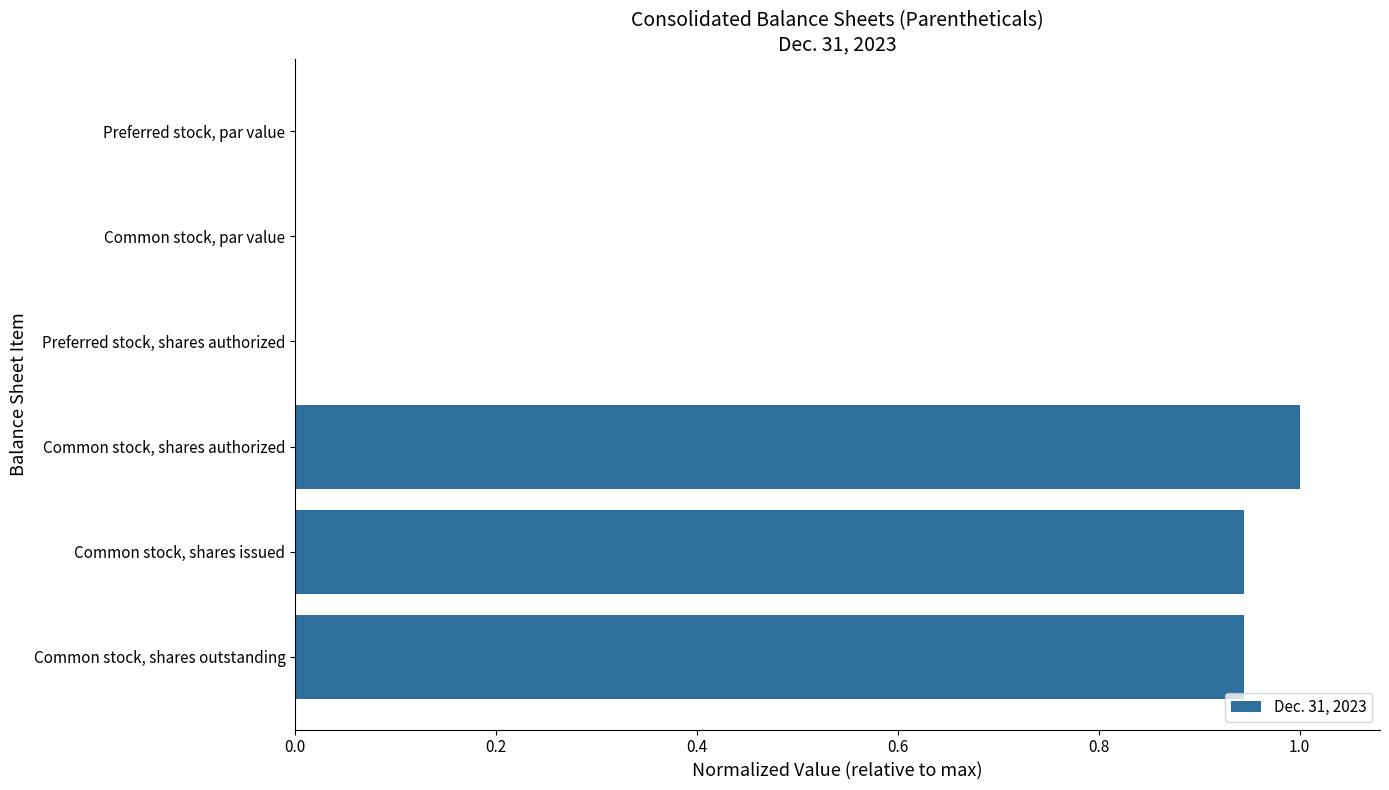

True or false: the data shows 0.0 at Preferred stock, par value.

True